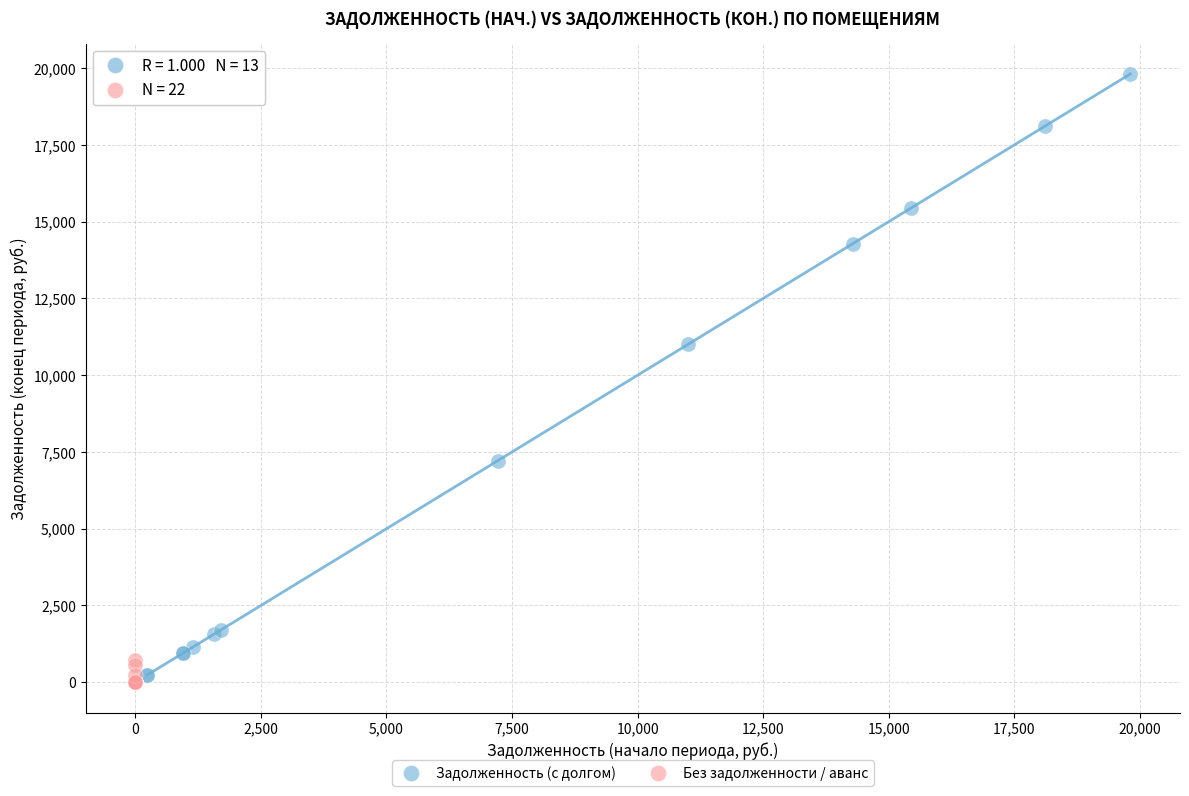

Which series reaches the maximum Y coordinate?

Задолженность (с долгом)